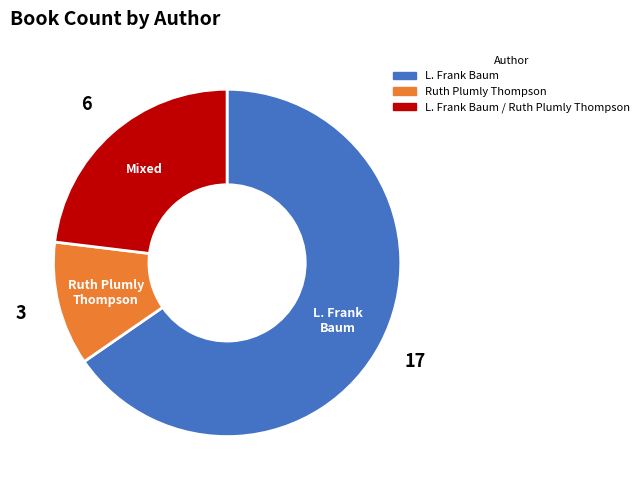

Is it true that L. Frank Baum / Ruth Plumly Thompson is 17% of the pie?

False